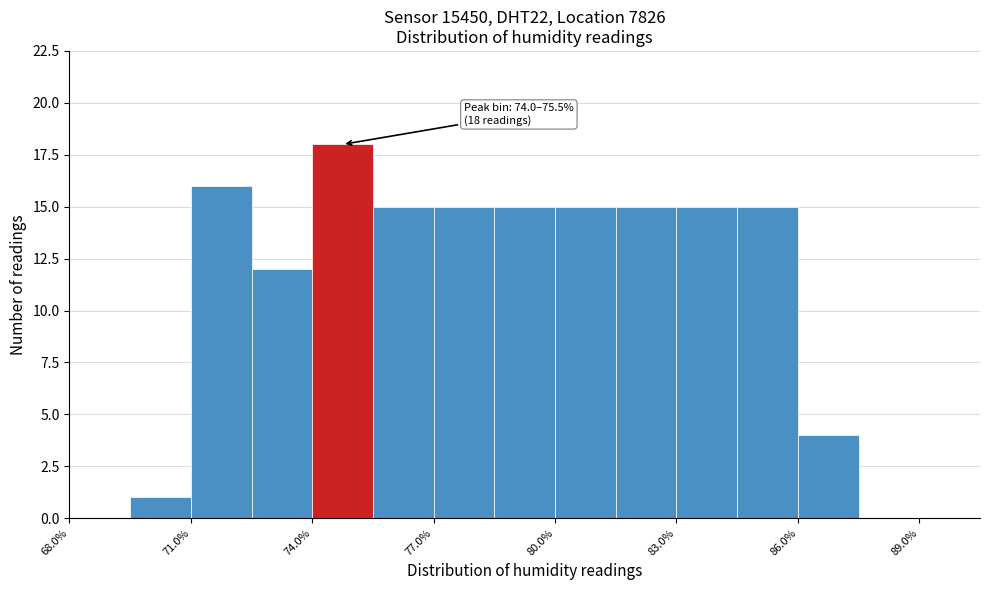

Read against the x-axis, roughly where is the centre of the tallest bar?

75.0